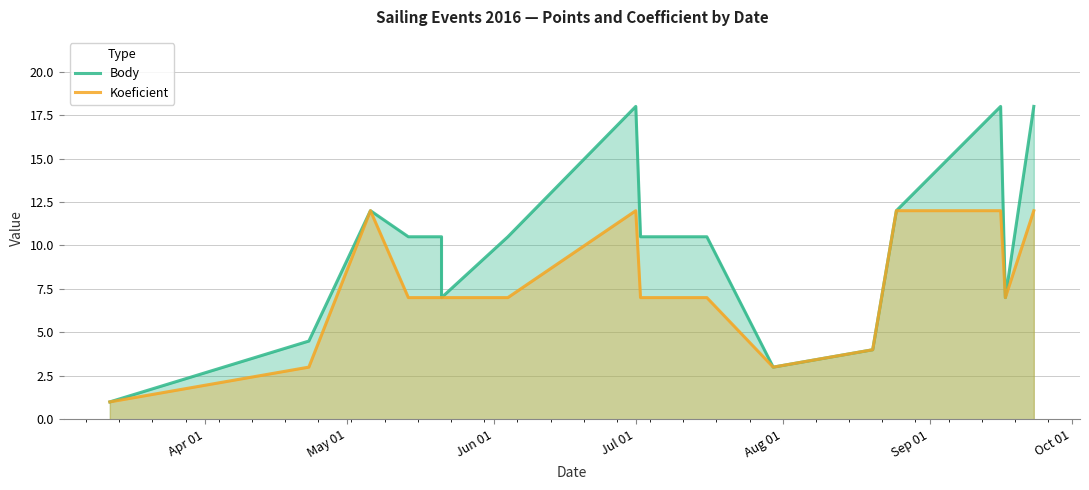

What are all the series names shown in the legend?

Body, Koeficient